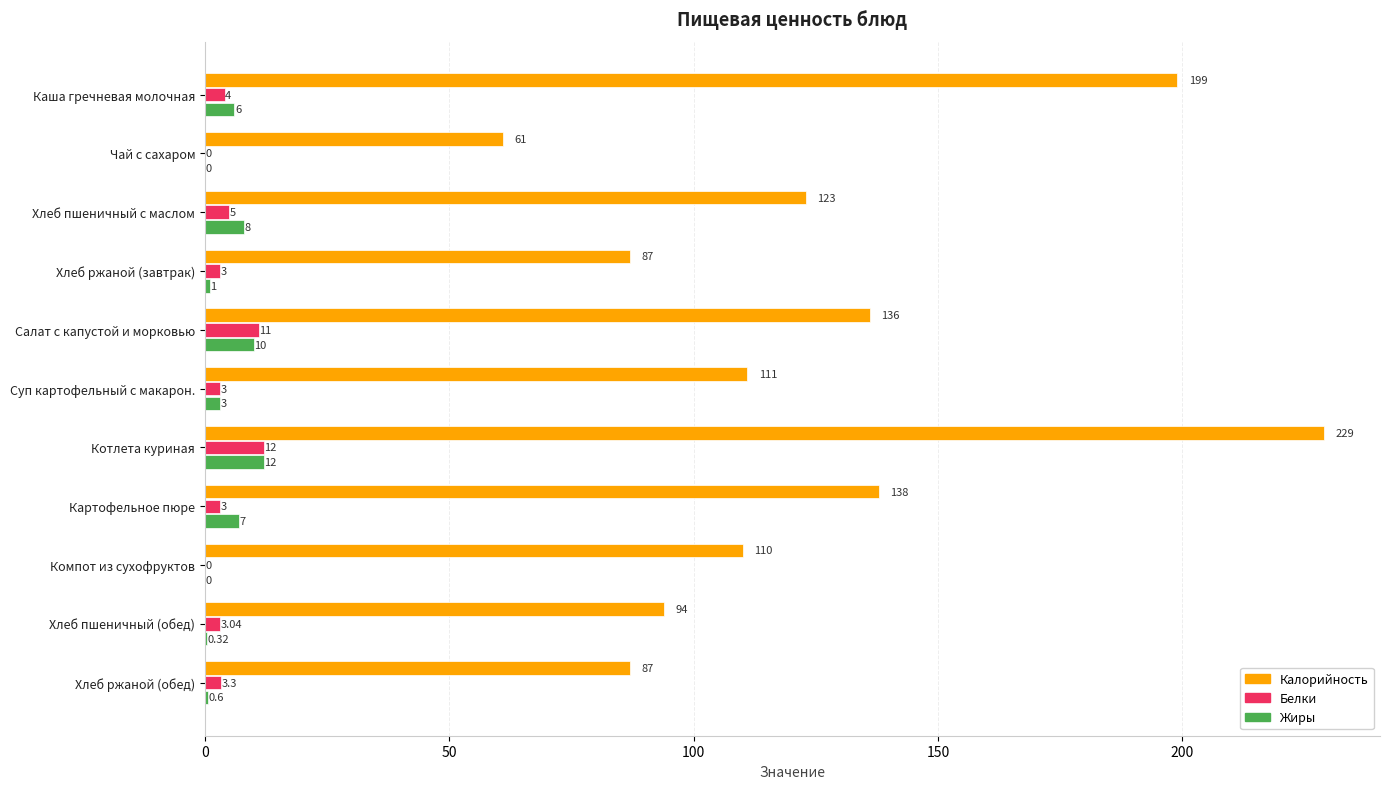

What is the total value across all series at Хлеб пшеничный с маслом?

136.0